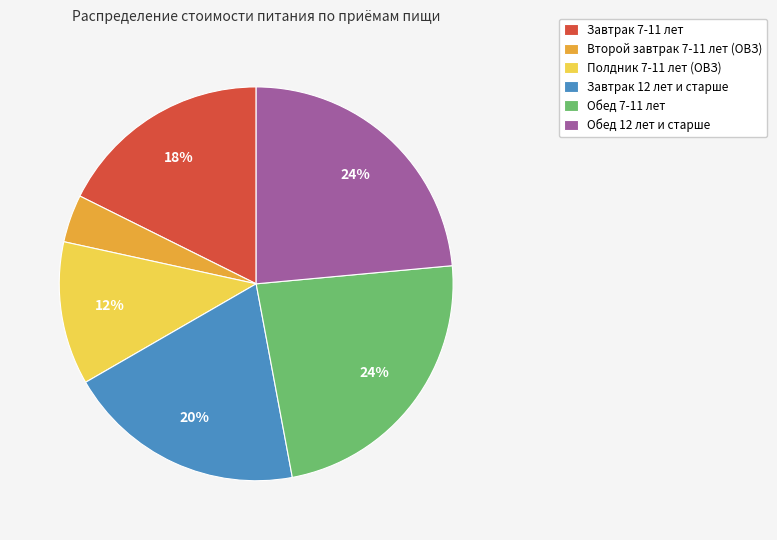

Which category has the smallest portion of the pie?

Второй завтрак 7-11 лет (ОВЗ)